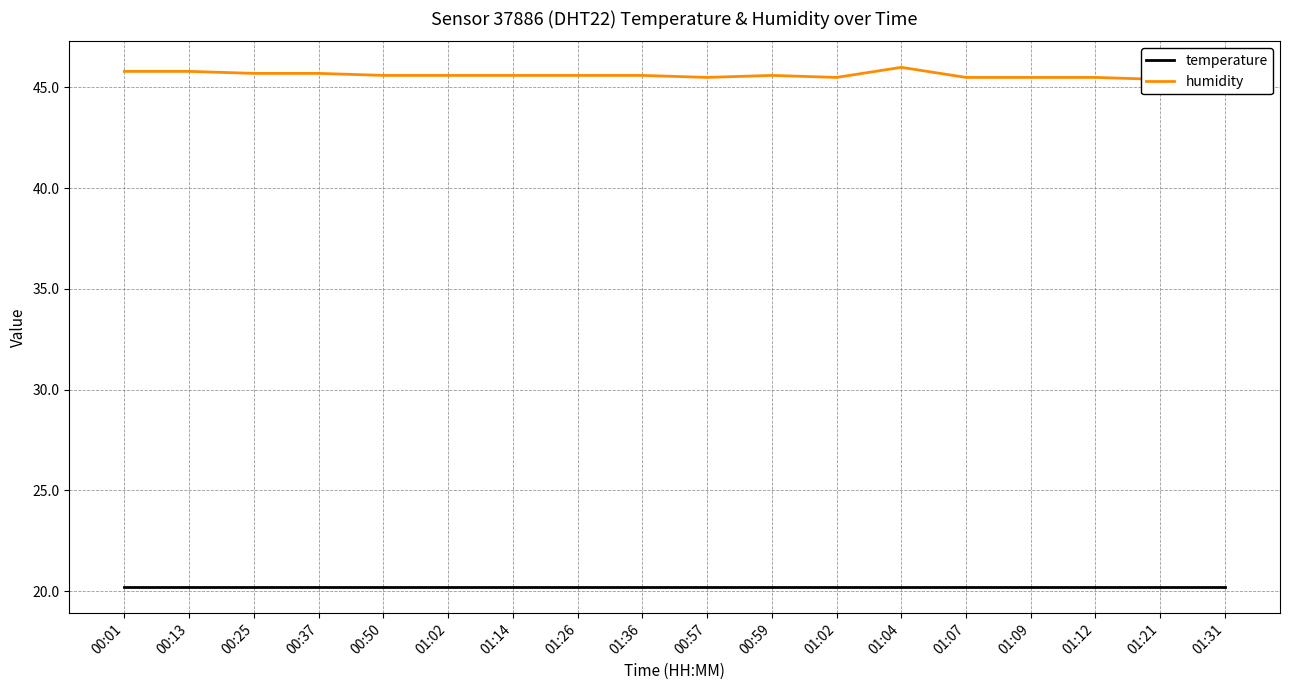

What is the spread (max minus min) of values at 01:02?

25.4